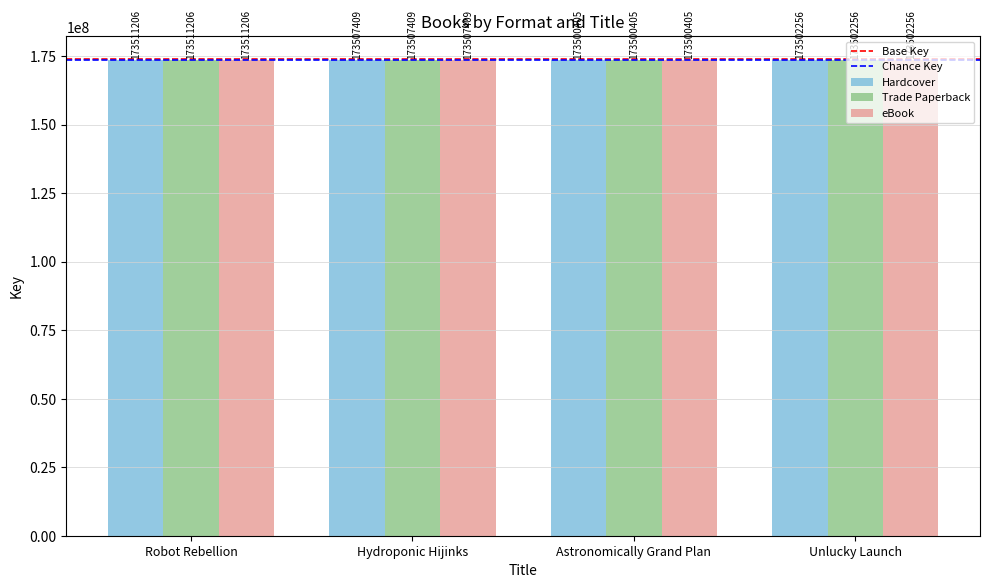

List the labels in order of eBook value, smallest first.

Astronomically Grand Plan, Unlucky Launch, Hydroponic Hijinks, Robot Rebellion